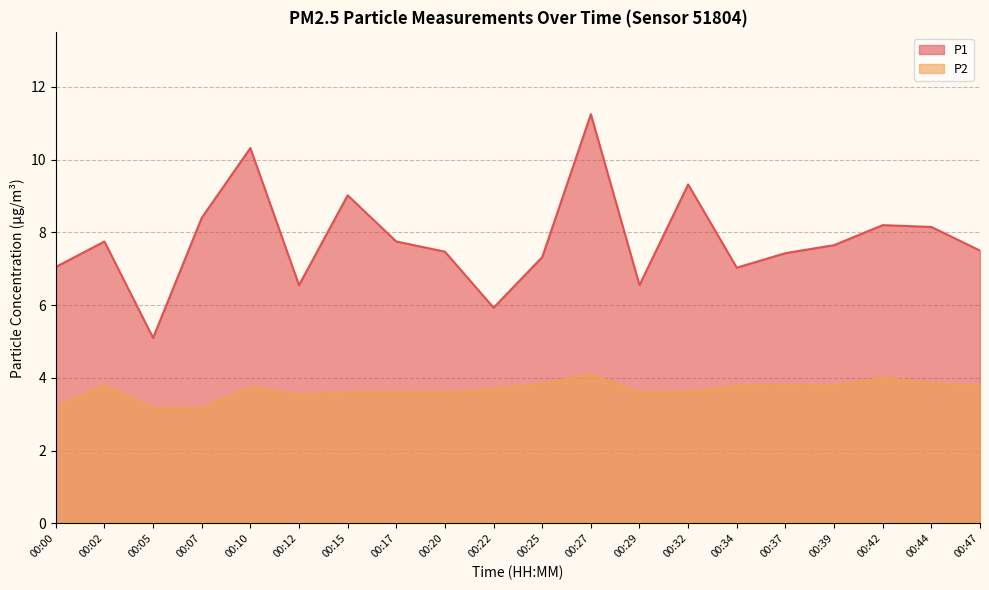

List the series in order of their overall mean, lowest first.

P2, P1